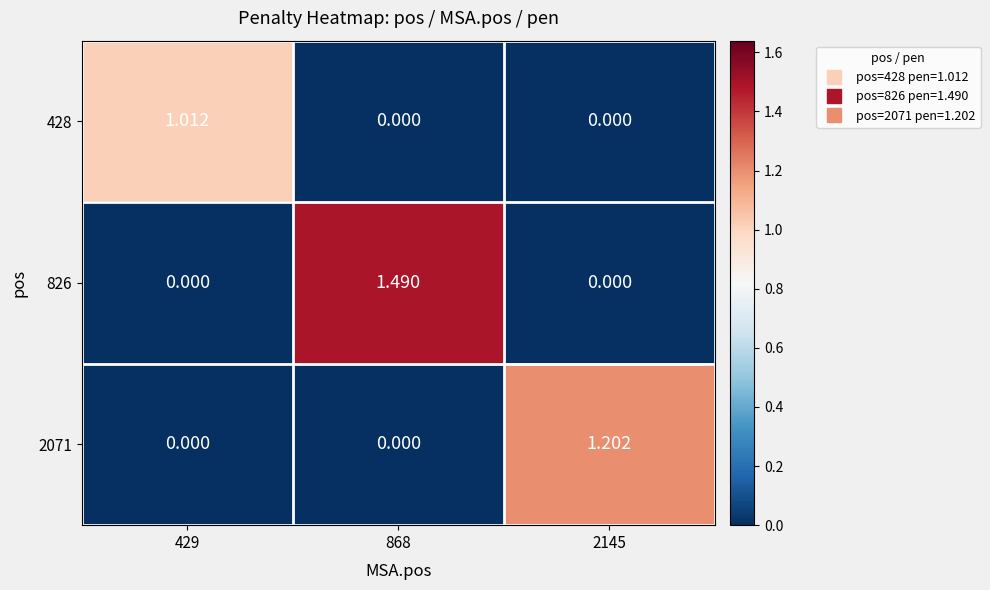

How many values in 2071 are above zero?

1